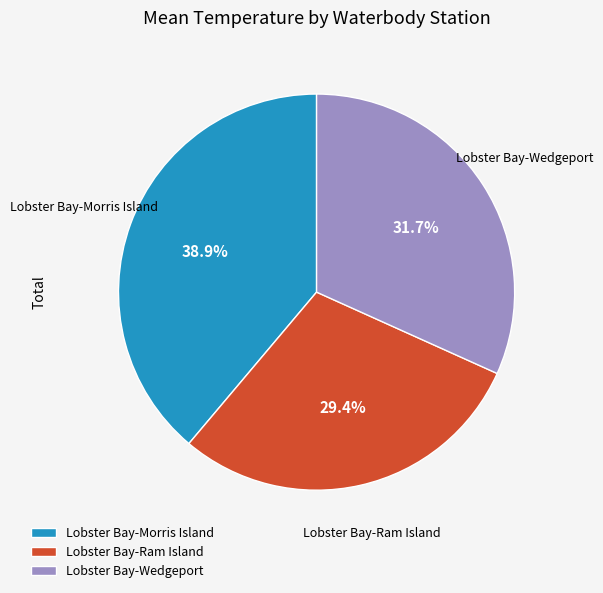

Which category has the biggest portion of the pie?

Lobster Bay-Morris Island